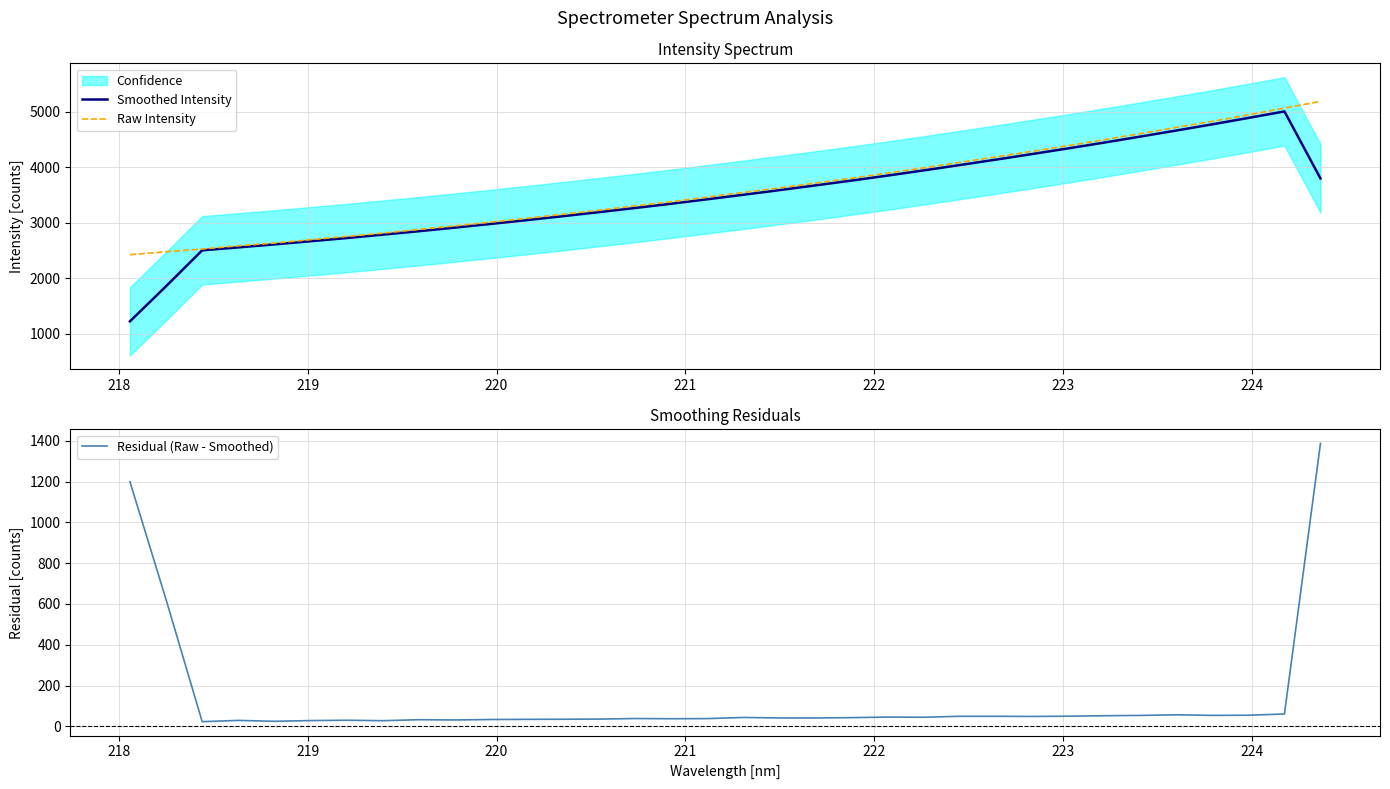

What is the maximum value for Raw Intensity?

5183.9